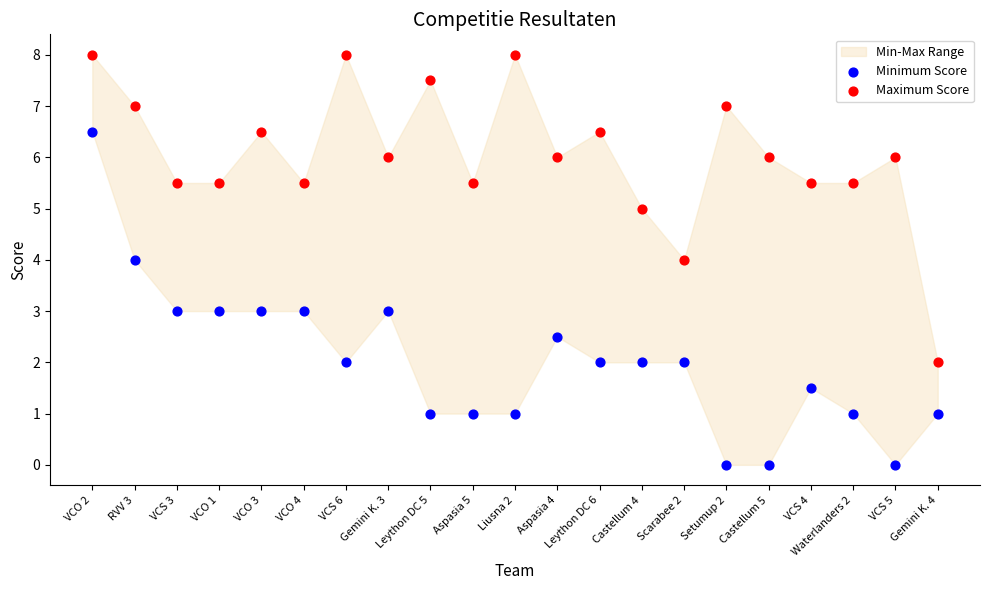

Which series contains the lowest Y value?

Minimum Score